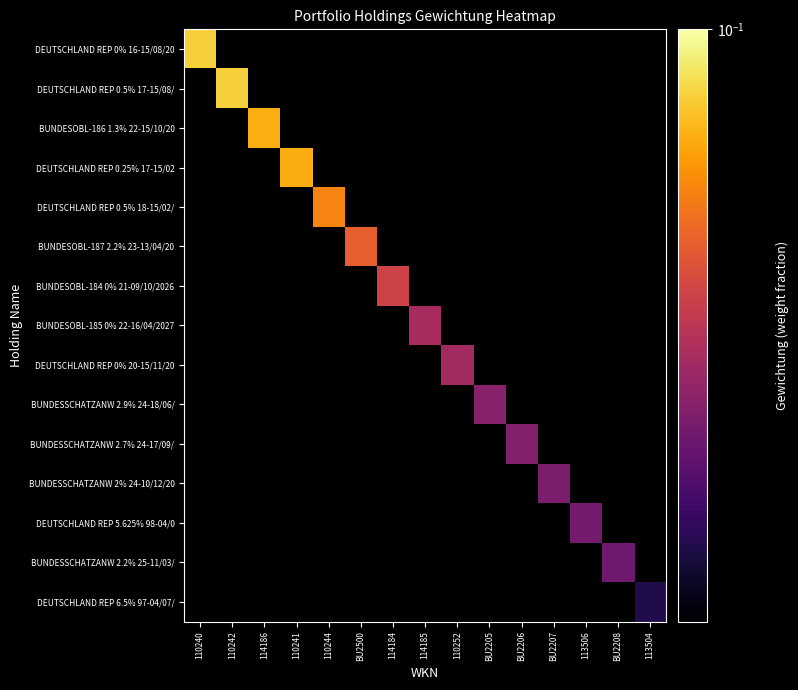

At how many categories does at least one series exceed 0?

15